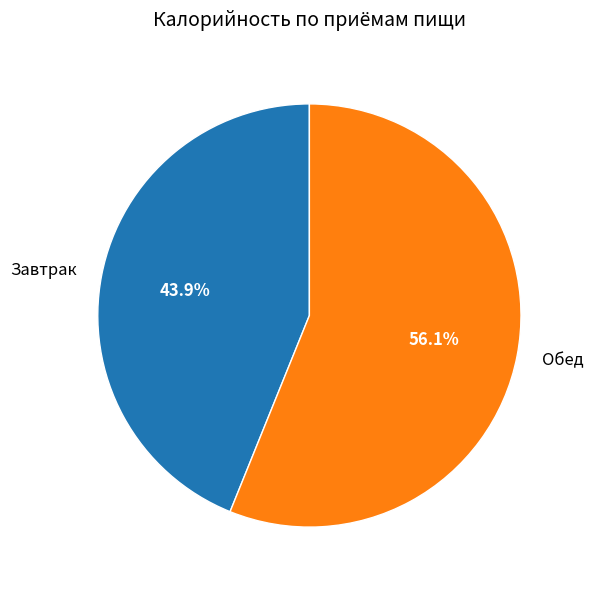

What portion of the pie excludes Обед?

43.9%